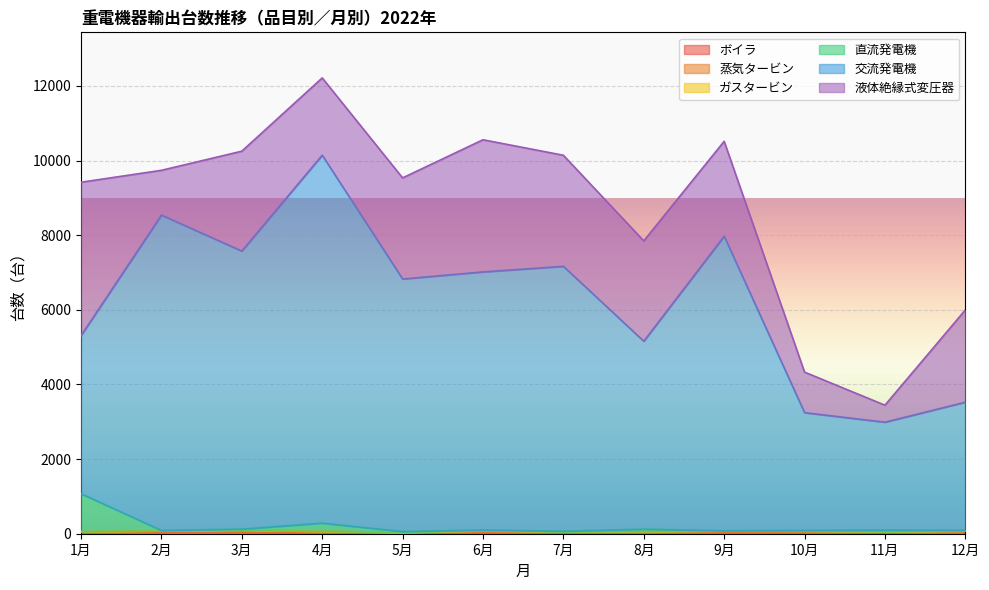

Is it true that 直流発電機 equals 88 at 2月?

True